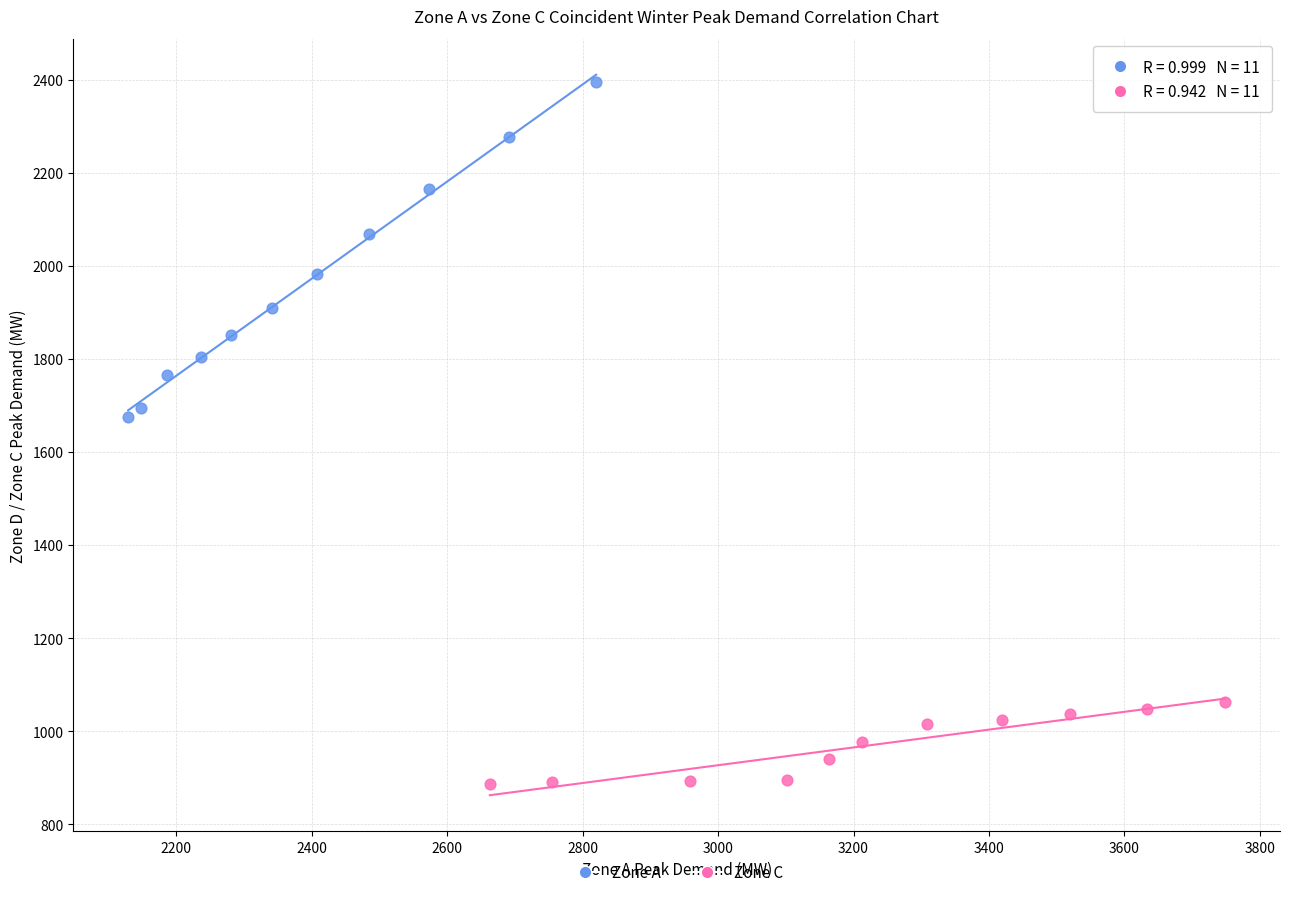

What are all the series names shown in the legend?

Zone A, Zone C